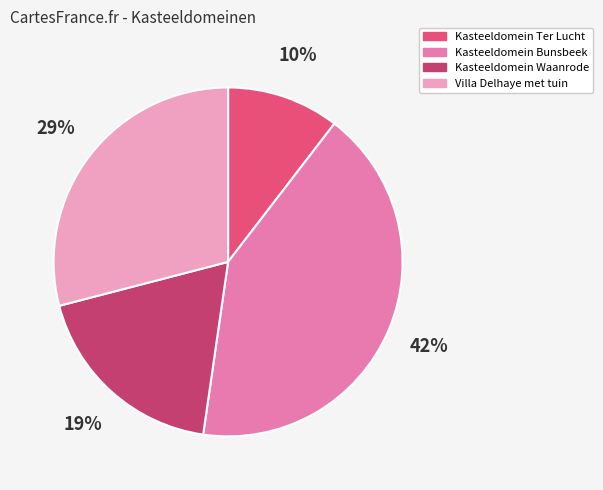

Which has a higher value, Kasteeldomein Ter Lucht or Villa Delhaye met tuin?

Villa Delhaye met tuin